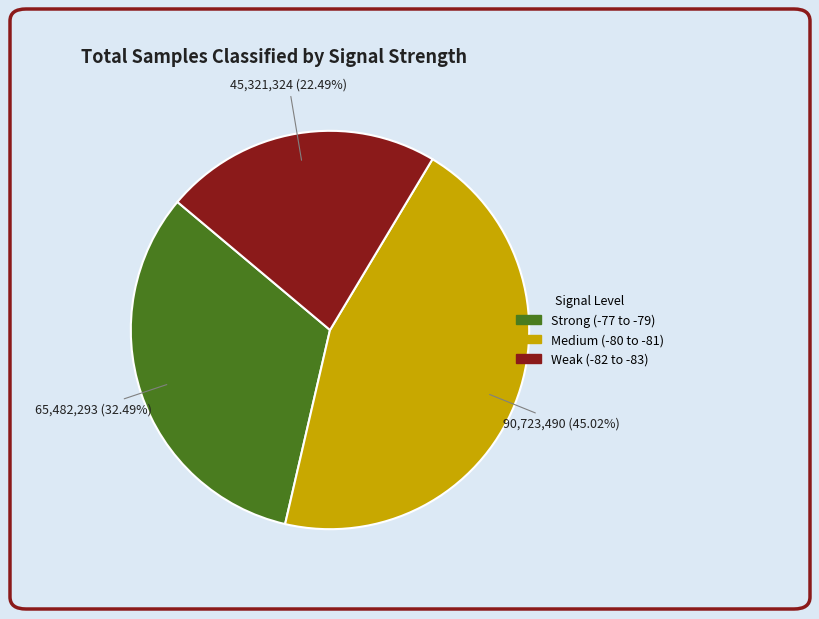

How many slices are in this pie chart?

3